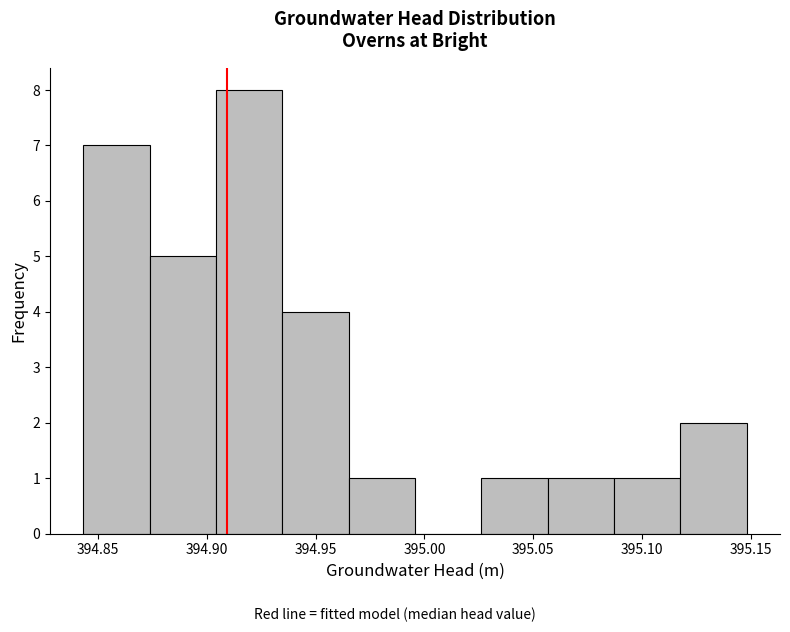

Over which range of the x-axis is the bar tallest?

394.905 to 394.935